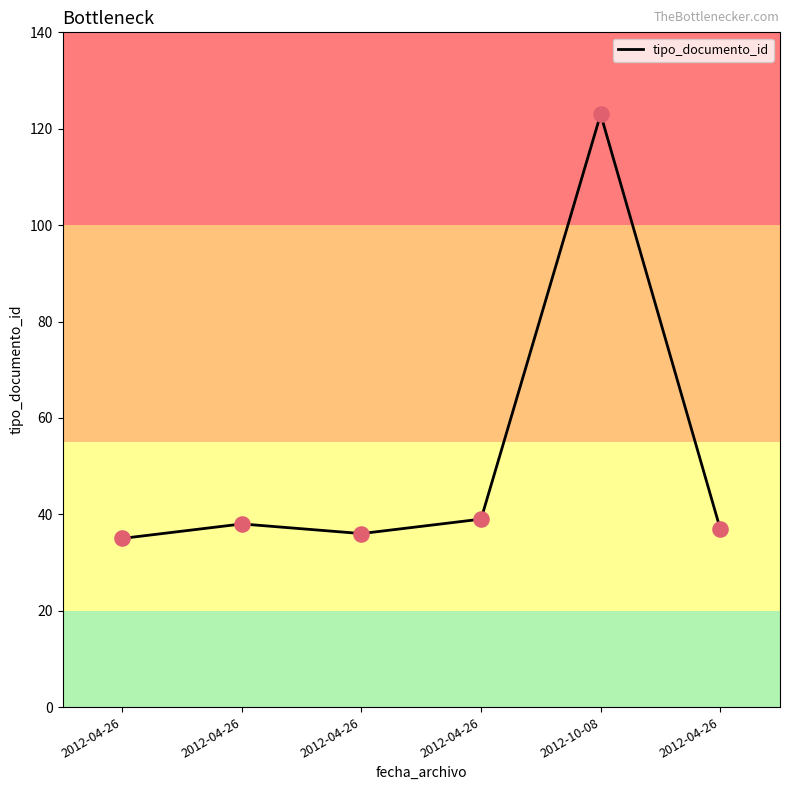

What is the ratio of the value at 2012-10-08 to the value at 2012-04-26?

3.2